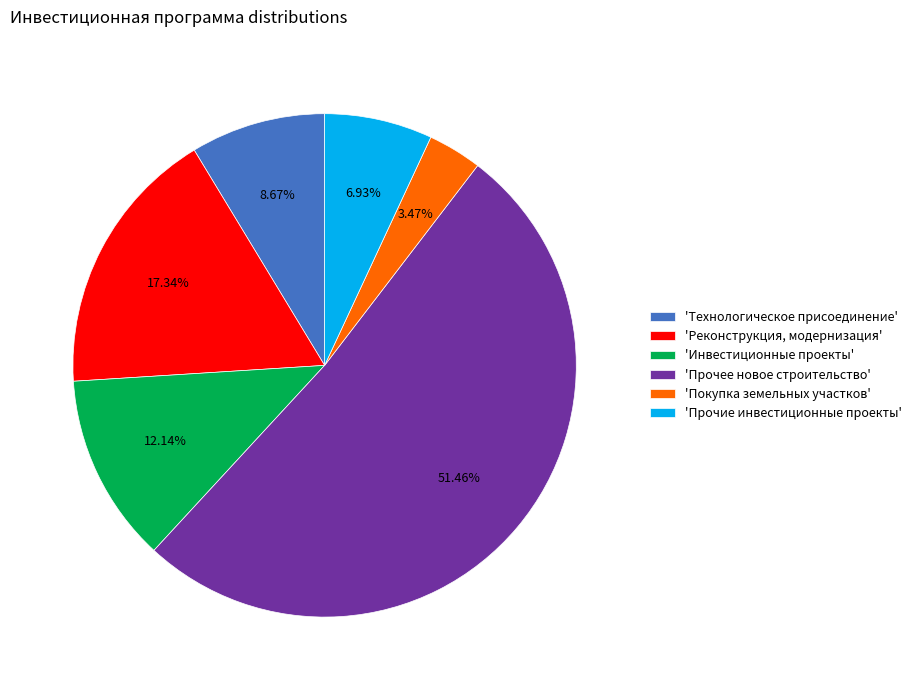

Which slice represents more than half of the pie?

'Прочее новое строительство'